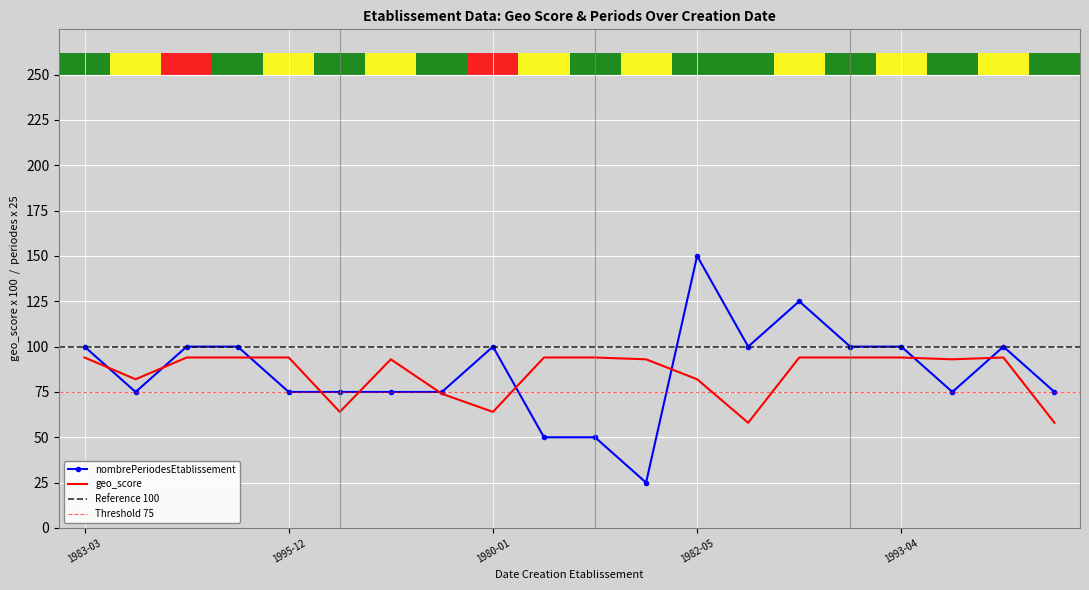

The value of geo_score at 1989-01-17 is 93.0. True or false?

True